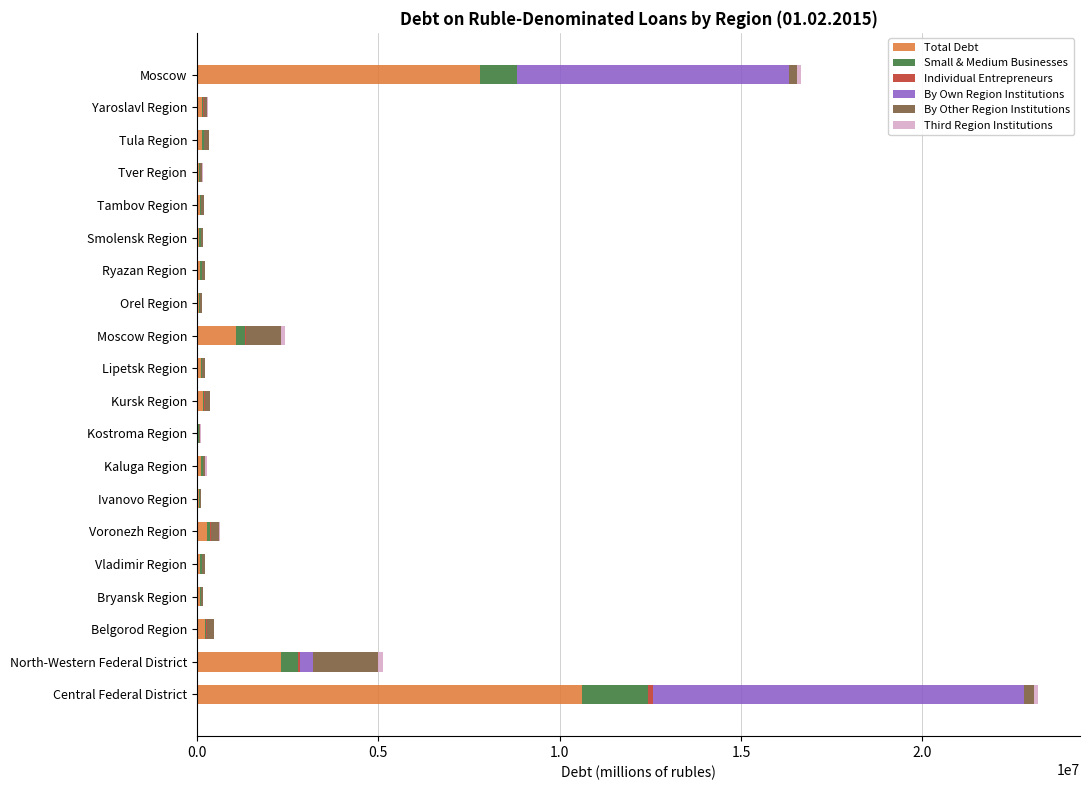

What is the maximum value for Total Debt?

10609333